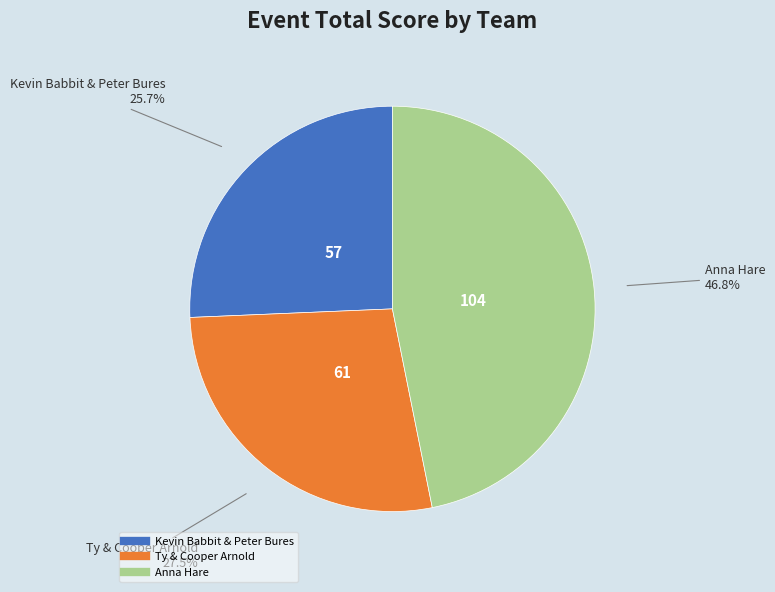

To the nearest percent, what portion does Kevin Babbit & Peter Bures represent?

26%